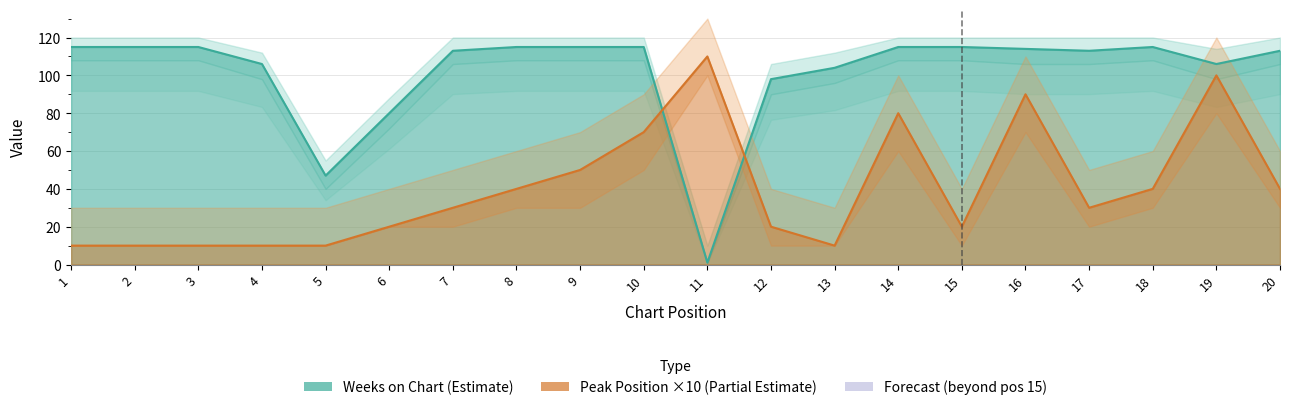

Reading right to left, extract all data points from this chart.

Peak Position: 20=40	19=100	18=40	17=30	16=90	15=20	14=80	13=10	12=20	11=110	10=70	9=50	8=40	7=30	6=20	5=10	4=10	3=10	2=10	1=10
Weeks on Chart: 20=113	19=106	18=115	17=113	16=114	15=115	14=115	13=104	12=98	11=1	10=115	9=115	8=115	7=113	6=80	5=47	4=106	3=115	2=115	1=115